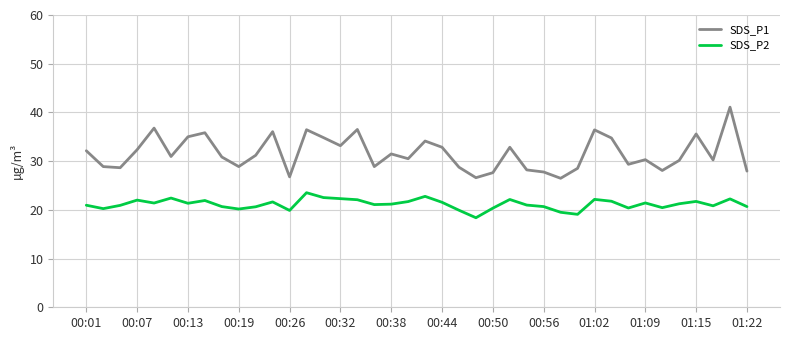

What is the smallest value displayed?

18.4